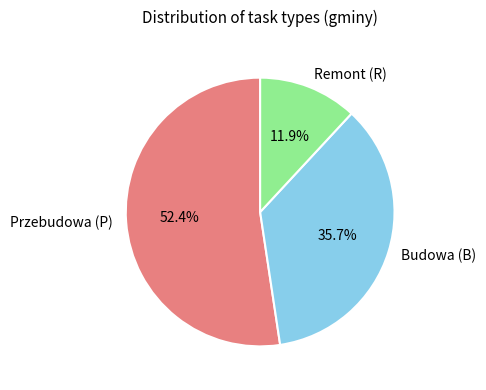

Combined, what portion of the pie is Budowa (B) and Remont (R)?

47.6%